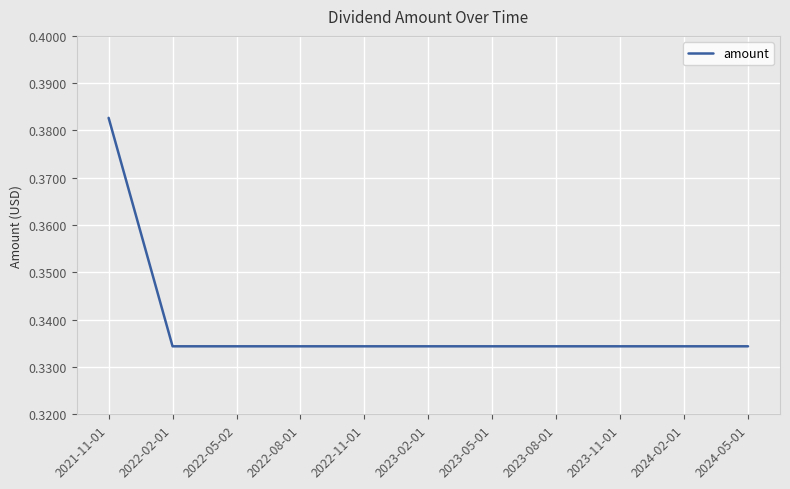

At which category does the chart reach its peak across all series?

2021-11-01